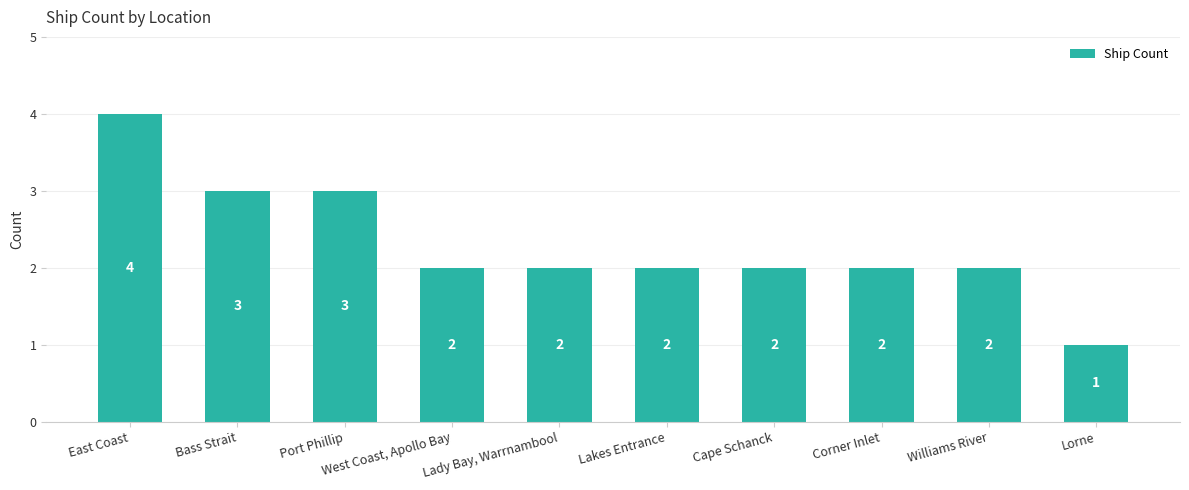

What is the smallest value displayed?

1